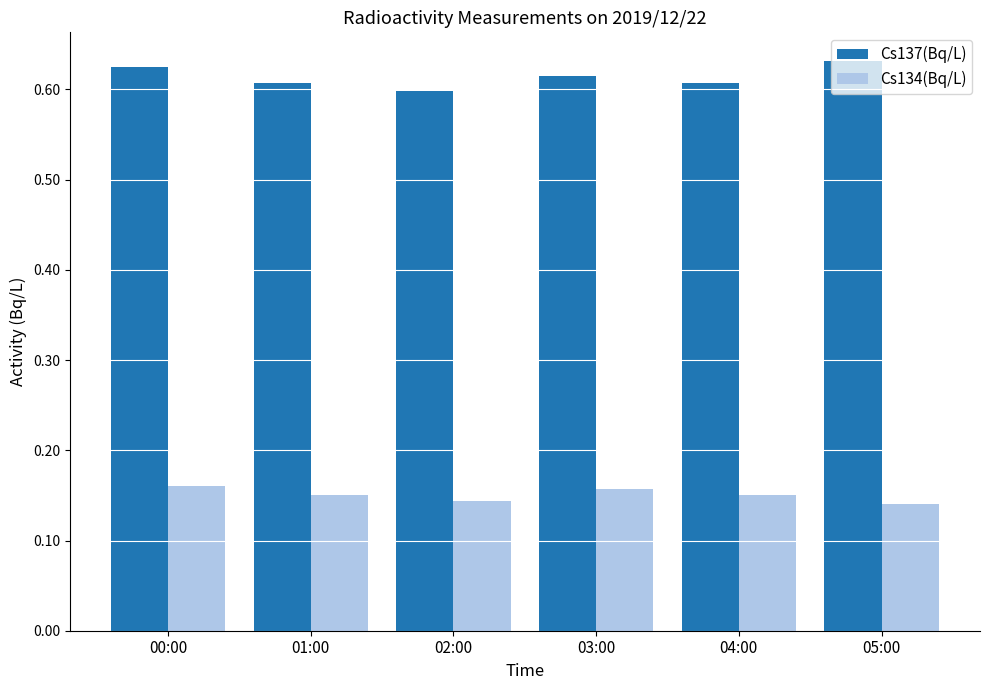

What is the difference between the highest and lowest values at 00:00?

0.5